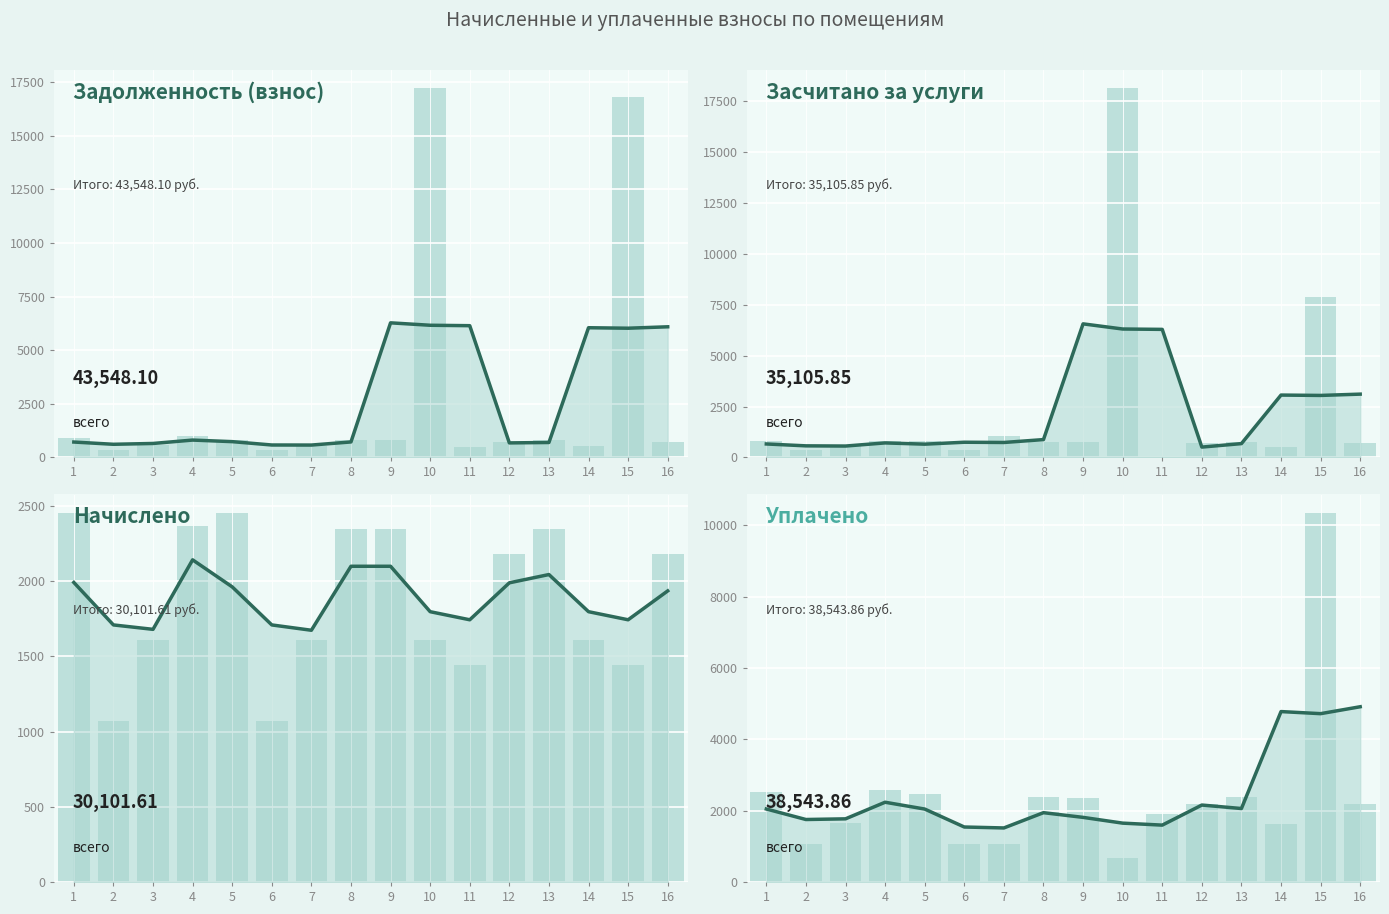

Which series has the largest total across all categories?

задолженность (взнос)